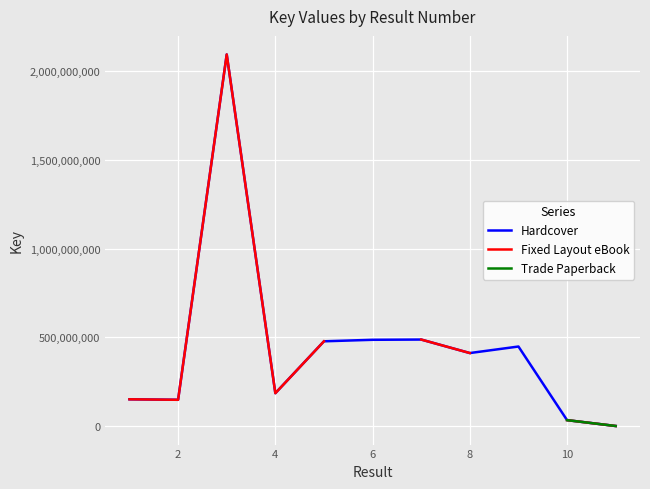

What is the minimum value shown in the chart?

325156.0